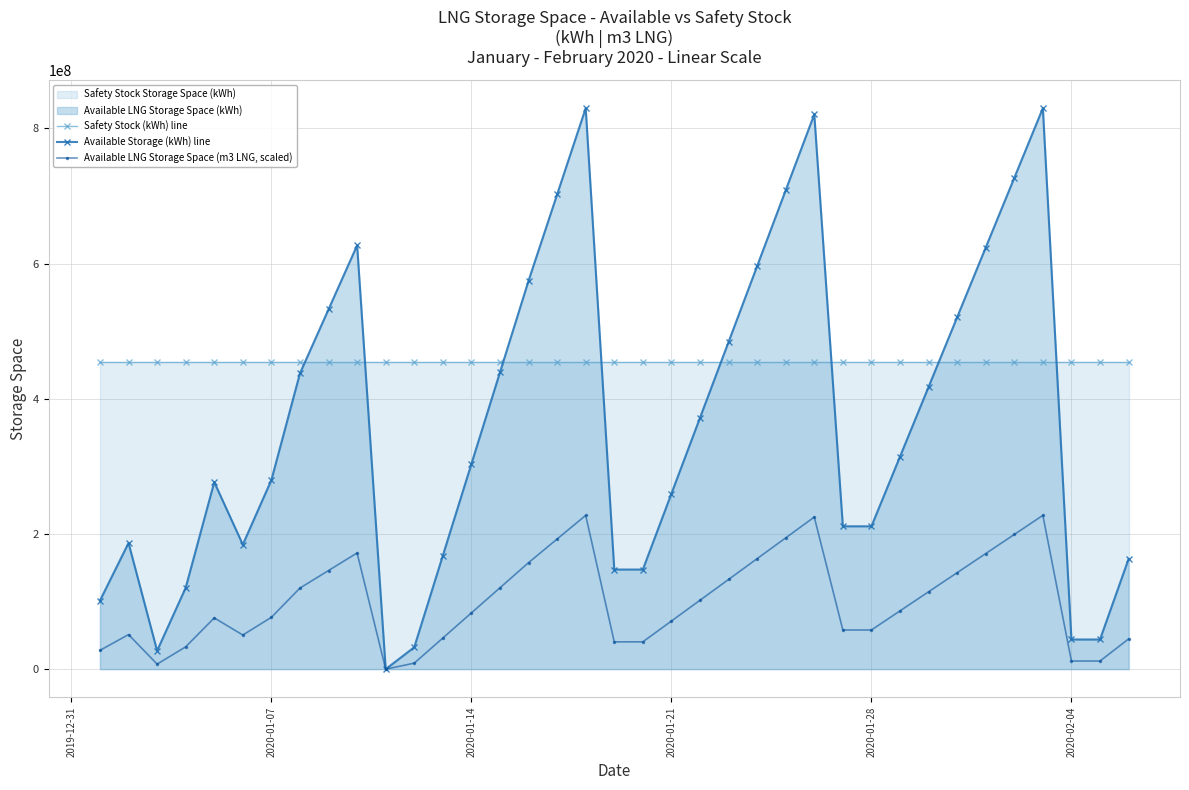

Which series has the largest range (max minus min)?

Available Storage (kWh) line